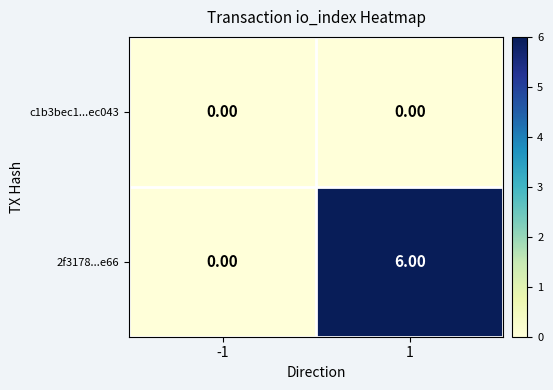

At which category is the sum across all series the highest?

1